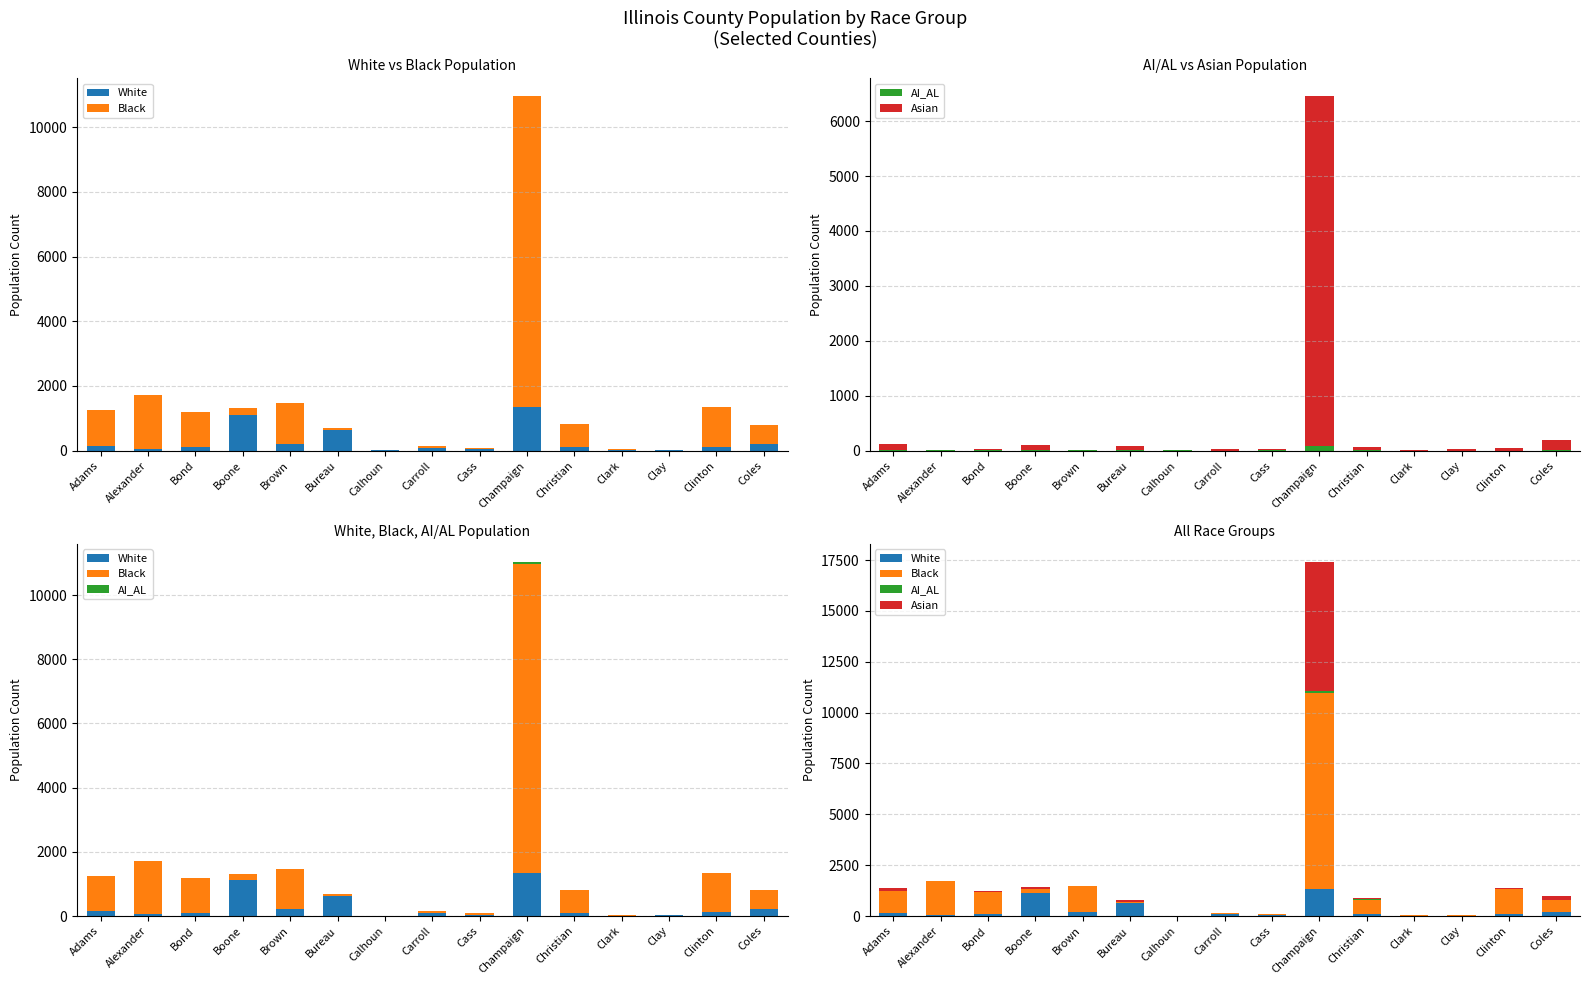

What is the approximate value of Black at Cass, to the nearest 50?

50